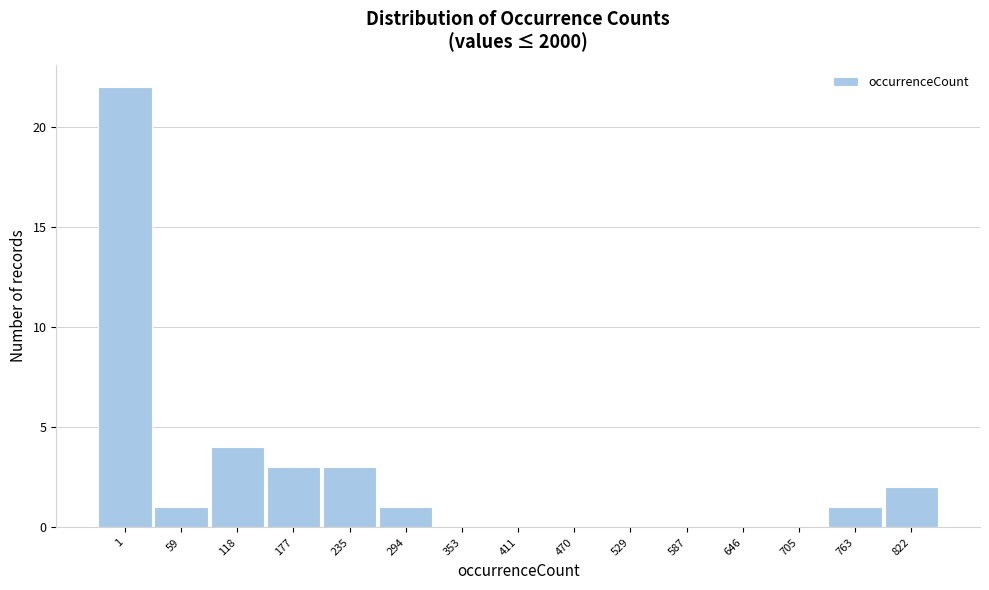

Reading left to right, transcribe all the data shown in this chart.

1=22	59=1	118=4	177=3	235=3	294=1	353=0	411=0	470=0	529=0	587=0	646=0	705=0	763=1	822=2